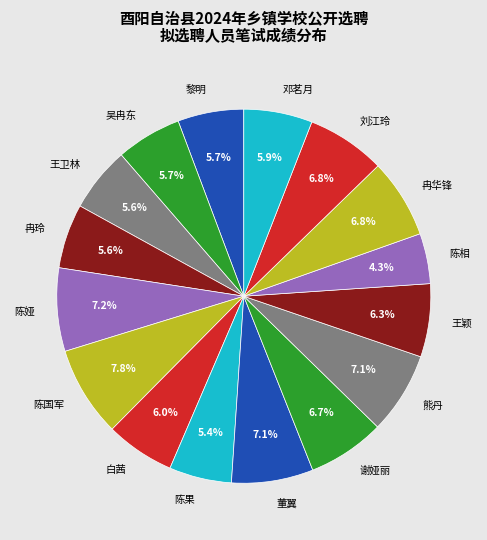

What is the ratio of the value at 冉华锋 to the value at 熊丹?

1.0